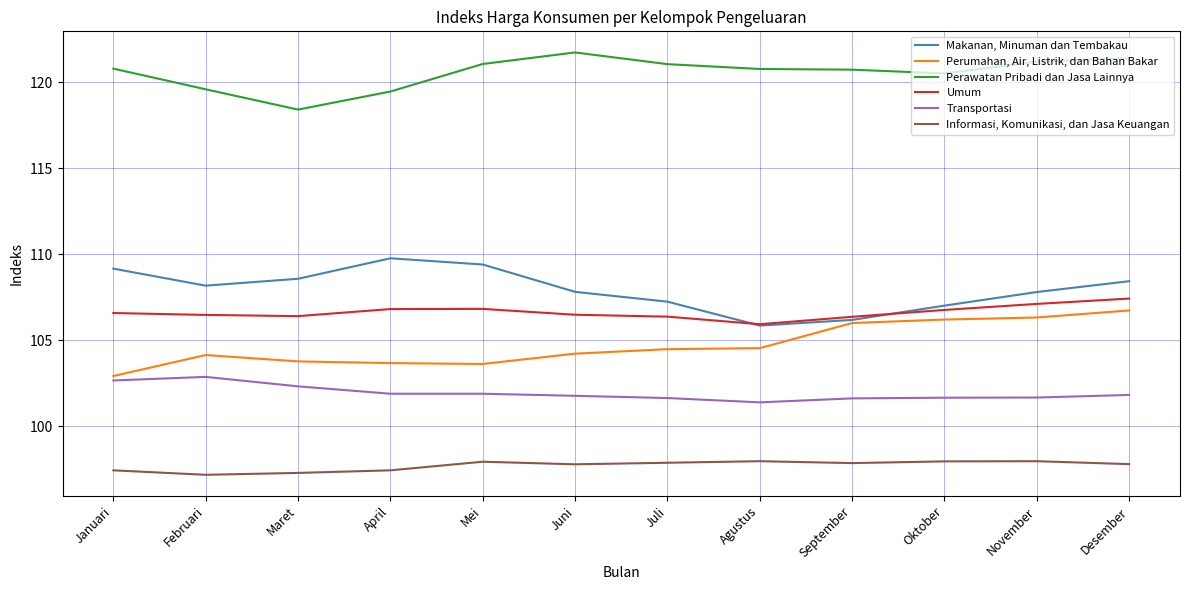

The Perawatan Pribadi dan Jasa Lainnya series shows 121.4 at Desember. True or false?

True